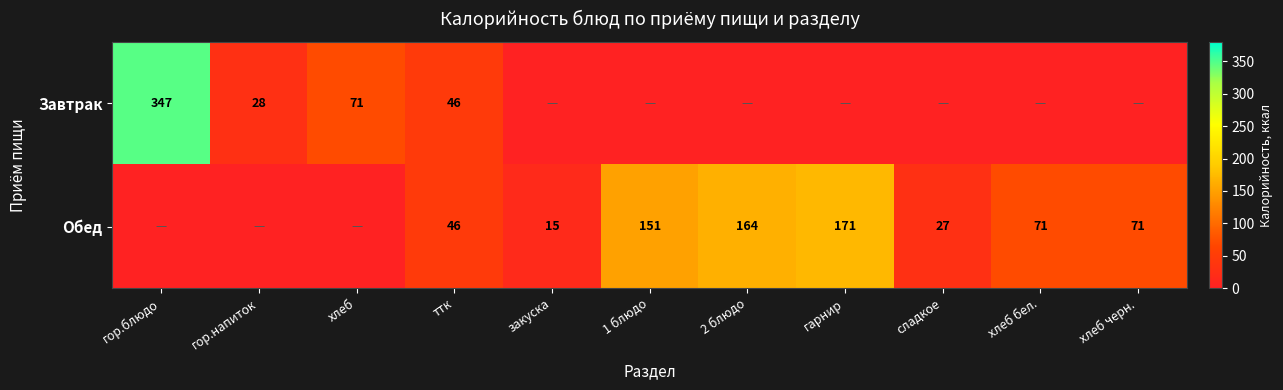

True or false: Обед has a value of 71 at хлеб черн..

True